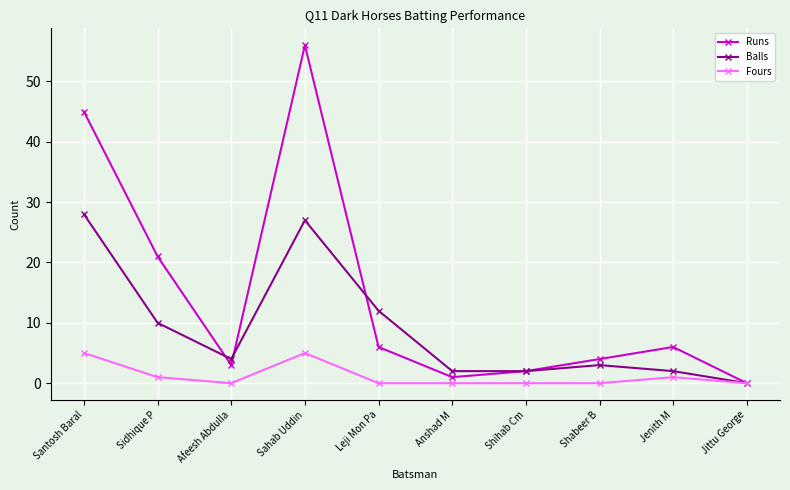

At which label is Balls closest to 14?

Leji Mon Pa